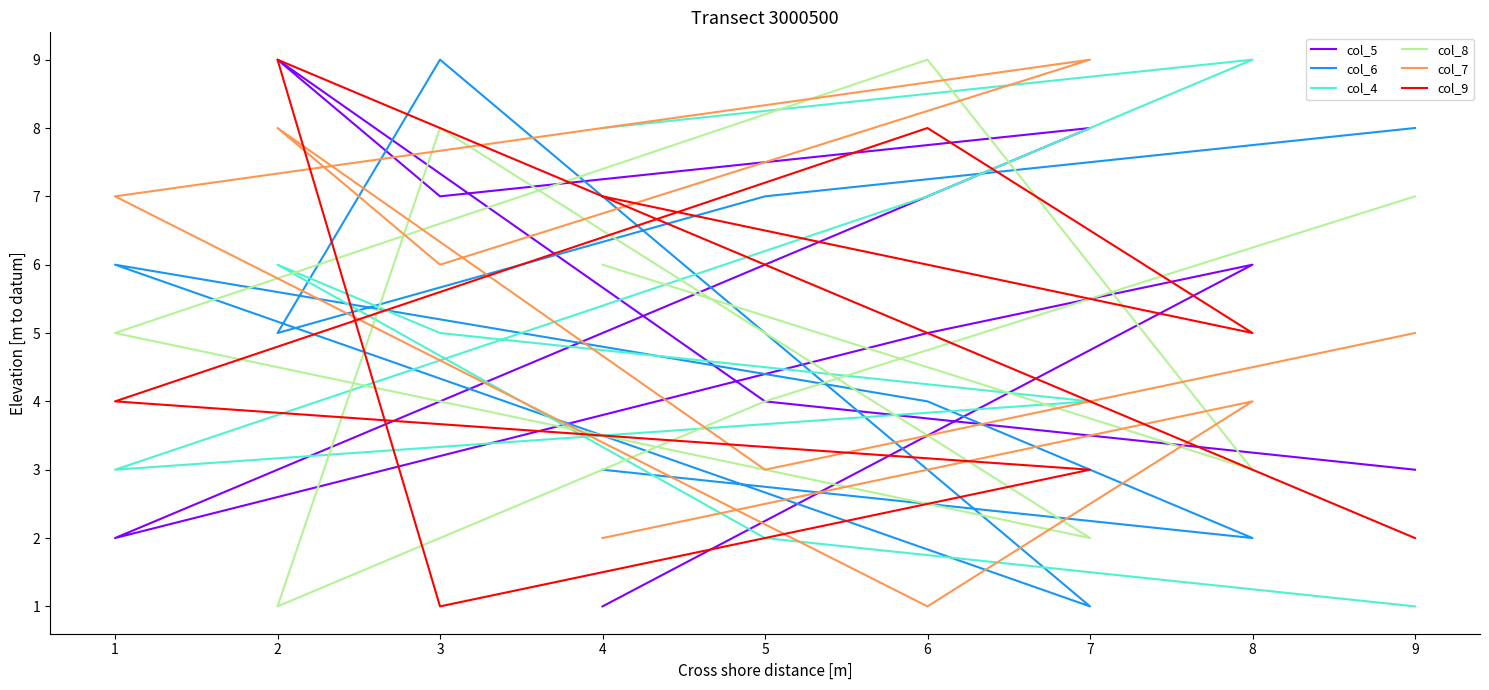

True or false: col_4 has a value of 1 at 5.

False